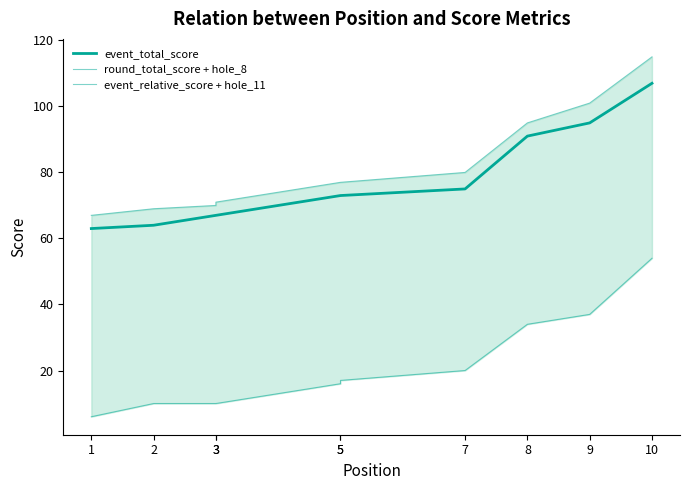

Reading left to right, transcribe all the data shown in this chart.

event_total_score: 1=63	2=64	3=67	3=67	5=73	5=73	7=75	8=91	9=95	10=107
round_total_score + hole_8: 1=67	2=69	3=70	3=71	5=77	5=77	7=80	8=95	9=101	10=115
event_relative_score + hole_11: 1=6	2=10	3=10	3=10	5=16	5=17	7=20	8=34	9=37	10=54